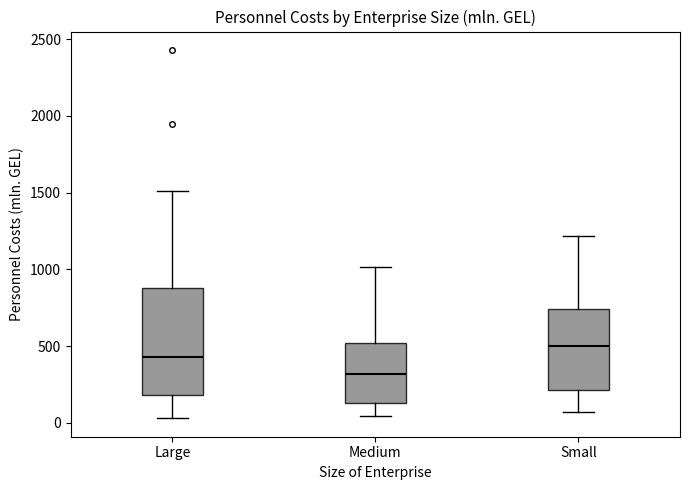

Where is the lower edge of the box for Medium on the y-axis? The values are not printed on the chart, so give them approximately, as read against the axis.

150